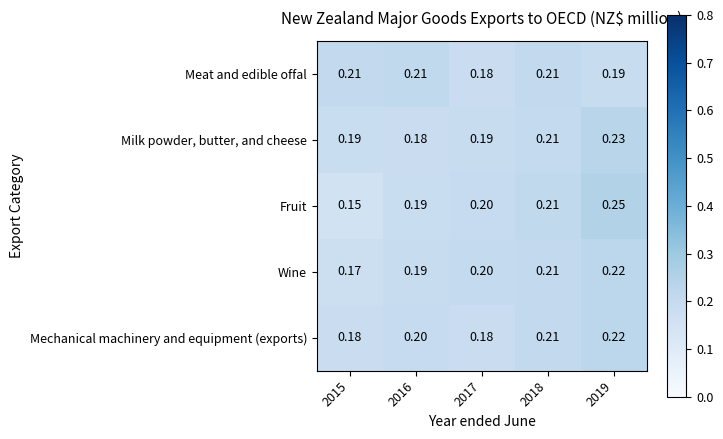

Between 2015 and 2019, which series saw the biggest shift?

Fruit